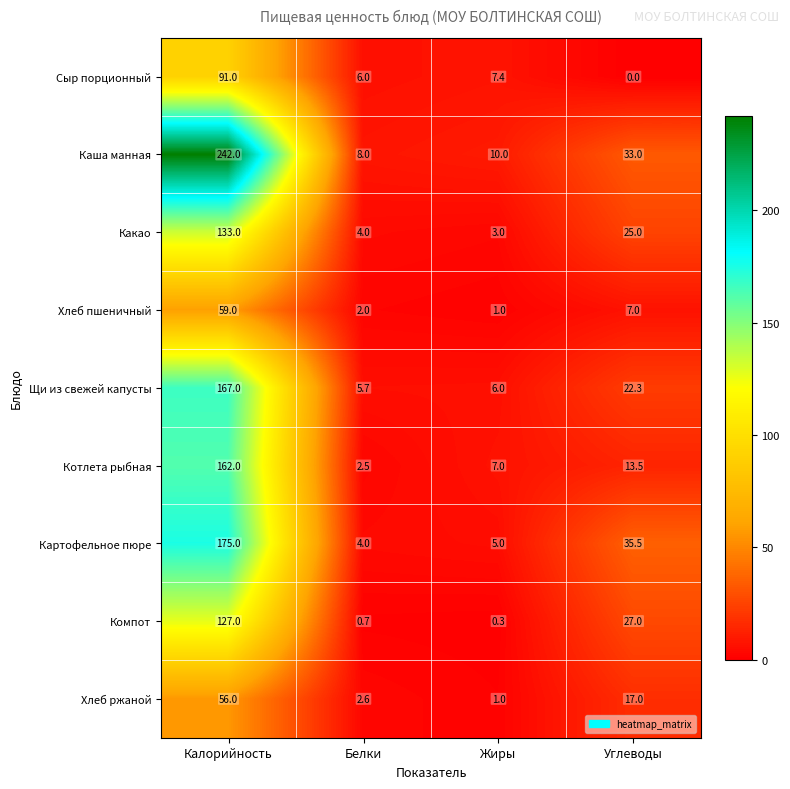

What is the difference between the highest and lowest values at Жиры?

9.7